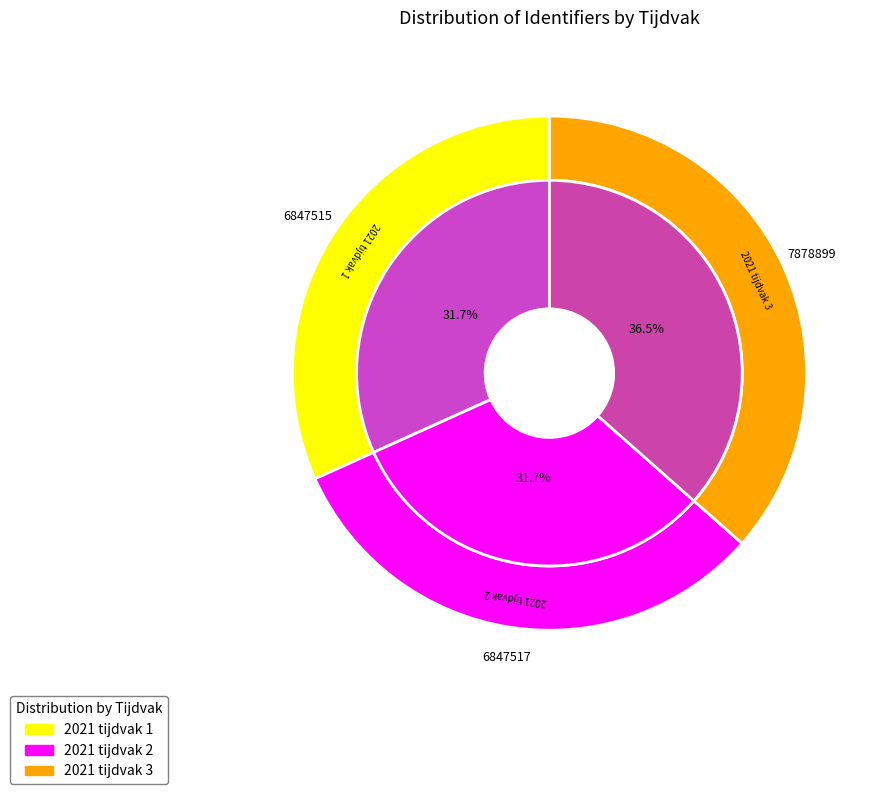

Rank the categories by value from lowest to highest.

2021 tijdvak 1, 2021 tijdvak 2, 2021 tijdvak 3